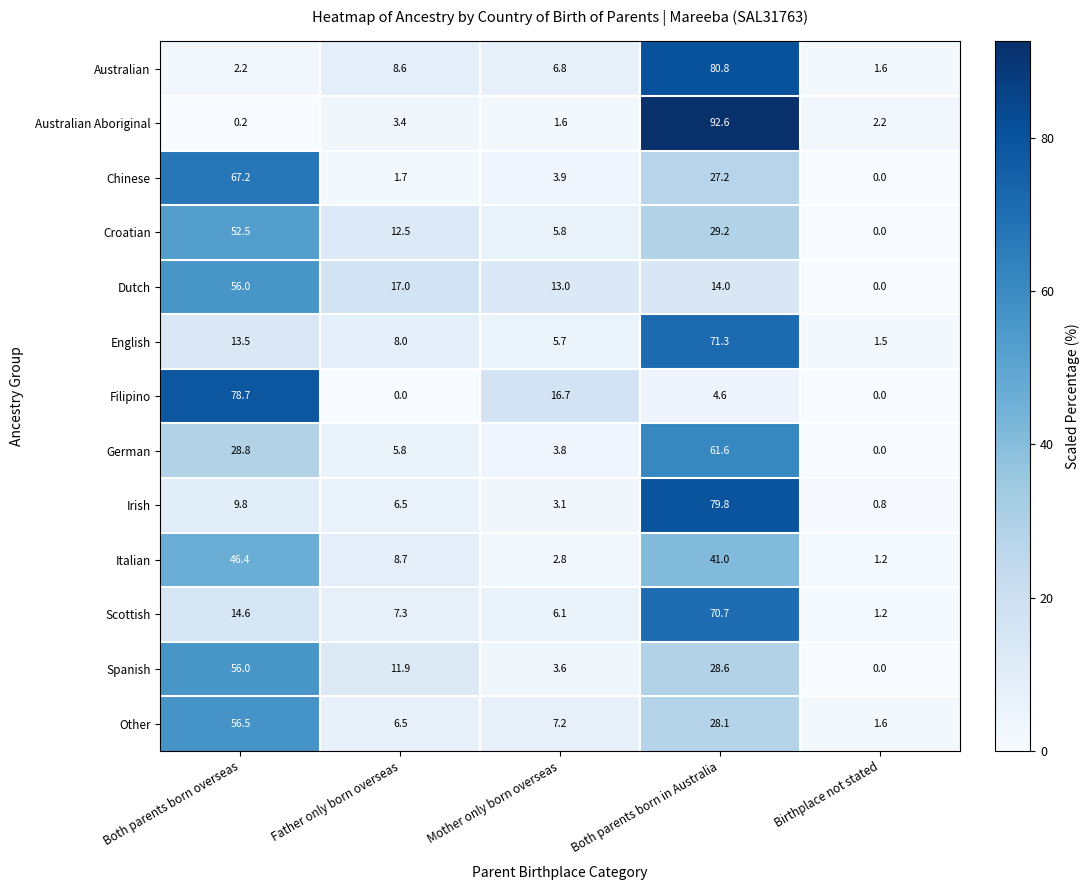

True or false: Irish has a value of 111.1 at Both parents born in Australia.

False